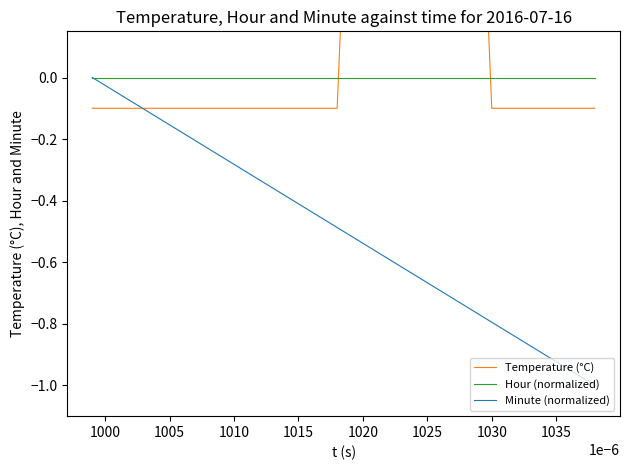

The value of Minute (normalized) at 1020 is -0.8. True or false?

False